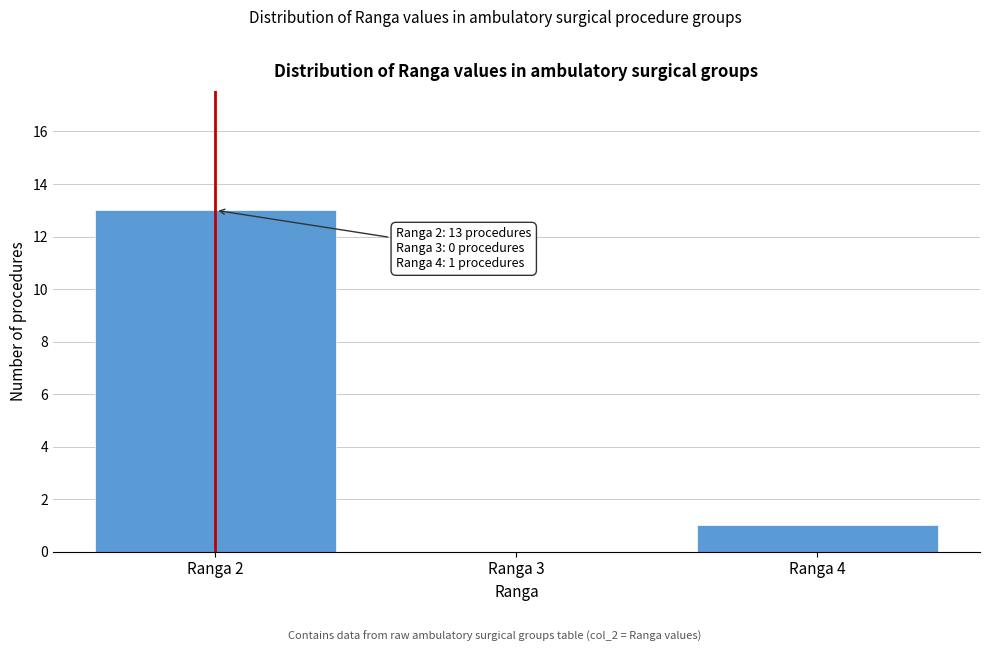

Reading left to right, list all the values displayed in this chart.

Ranga 2=13	Ranga 3=0	Ranga 4=1